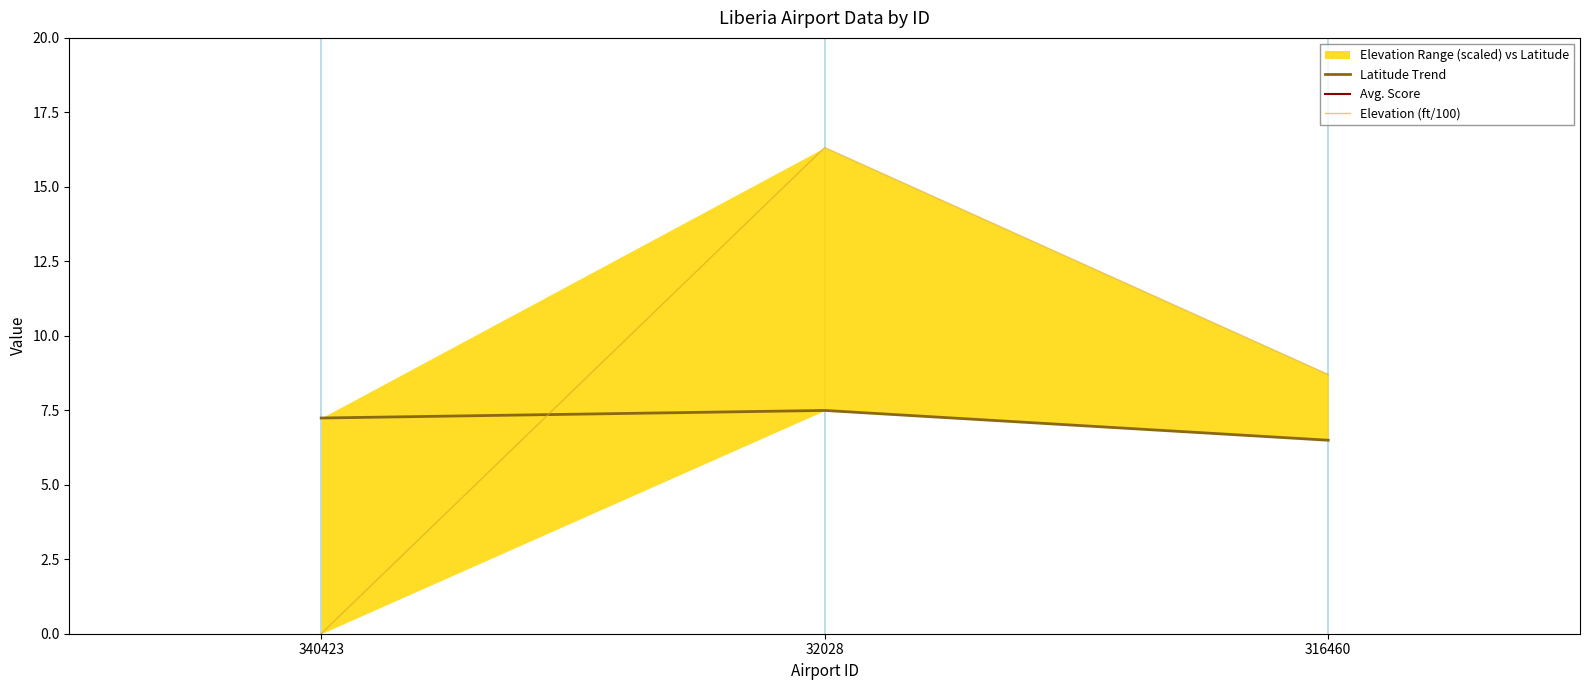

Is it true that latitude_deg equals 6.5 at 316460?

True